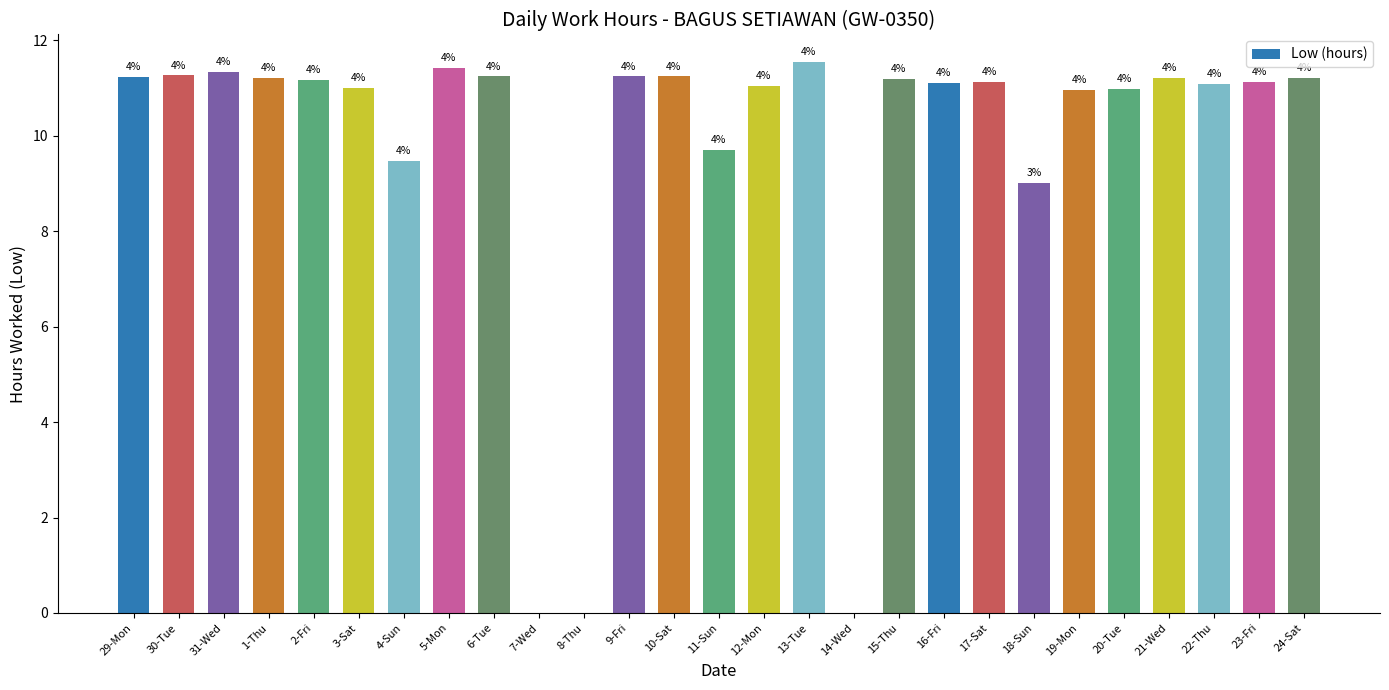

Which has a higher value, 30-Tue or 22-Thu?

30-Tue